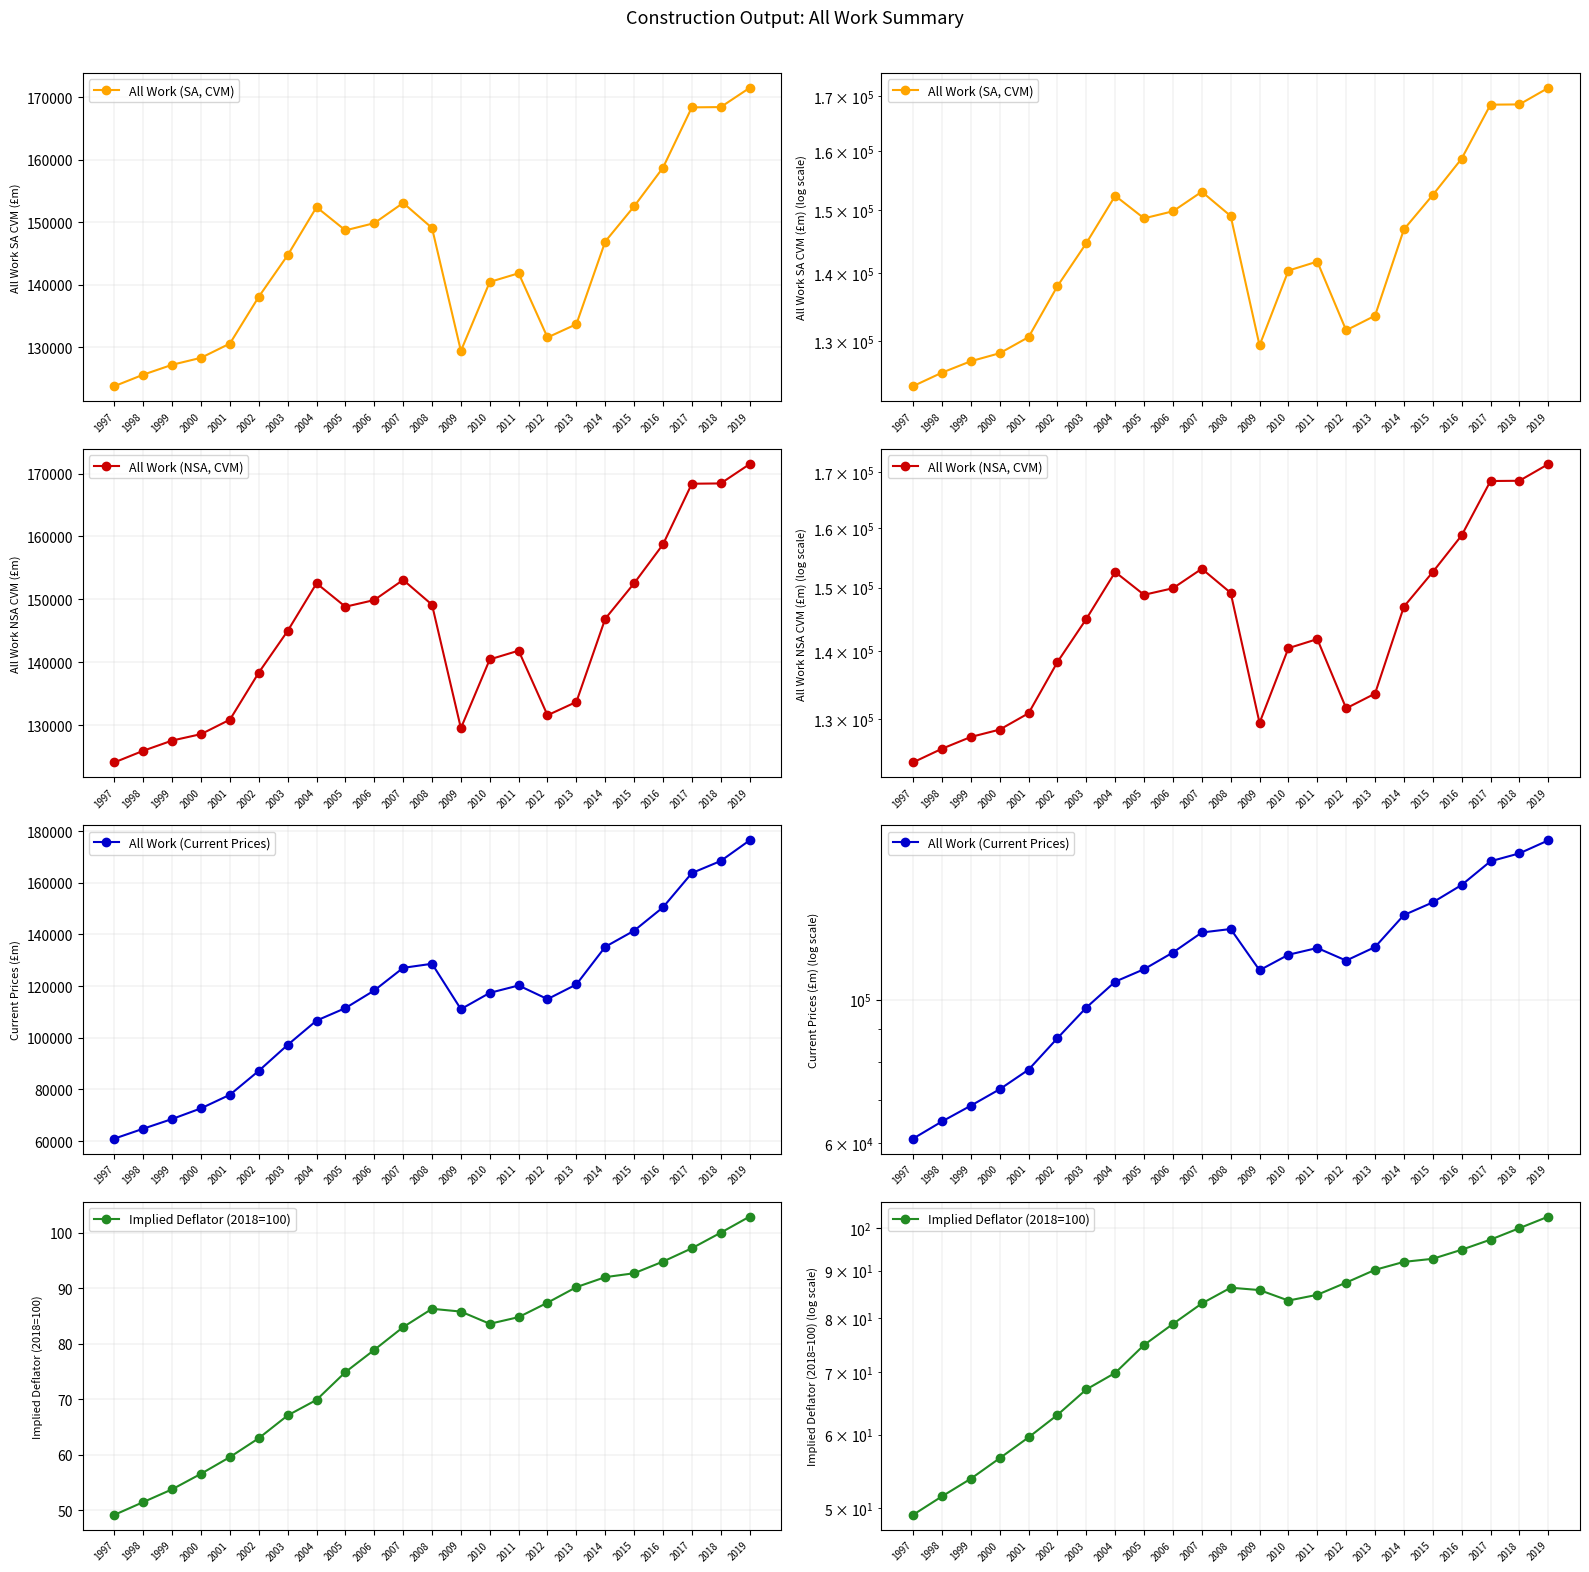

How many interior local valleys does the Implied Deflator (2018=100) series have?

1